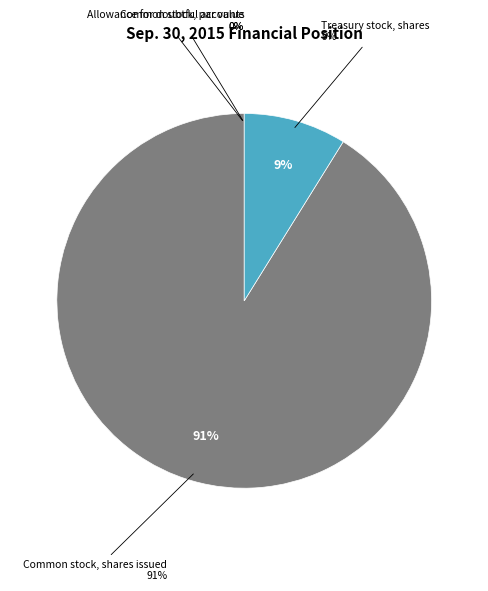

To the nearest percent, what is the difference between the Treasury stock, shares and Allowance for doubtful accounts slice percentages?

9%